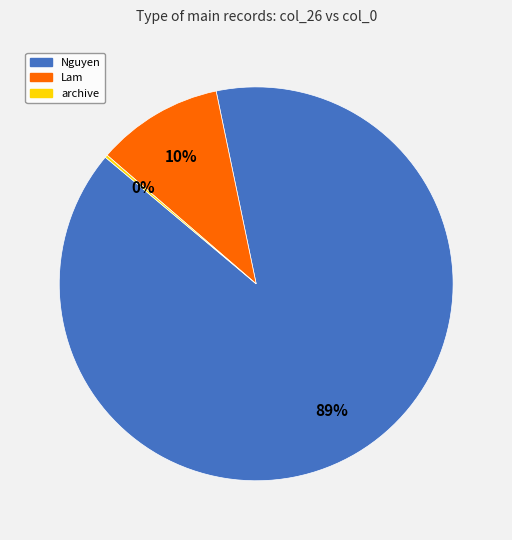

What percentage is the Lam slice, to the nearest percent?

10%